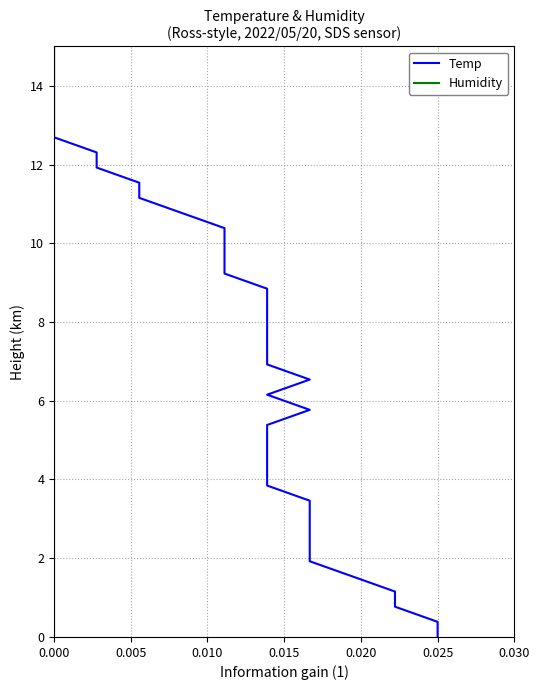

How many positive values does the Humidity series have?

39